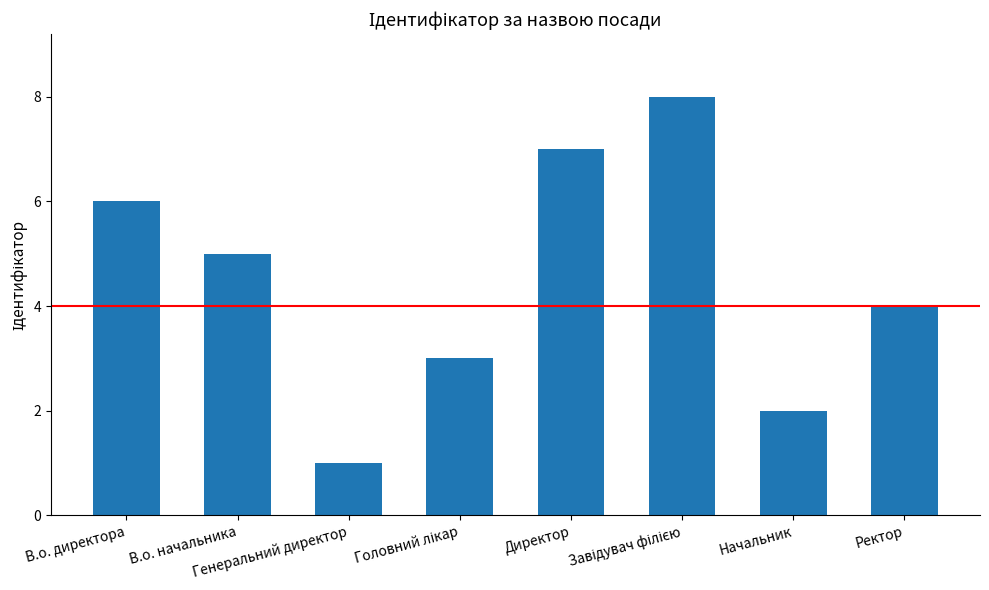

Is it true that the value at Ректор is 4?

True